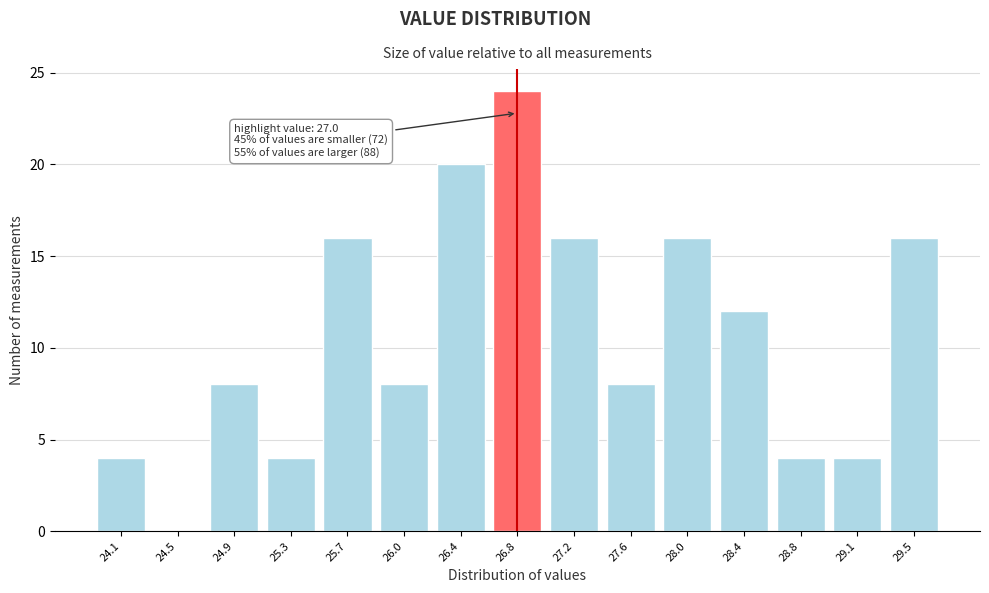

Reading left to right, transcribe all the data shown in this chart.

24.1=4	24.5=0	24.9=8	25.3=4	25.7=16	26.0=8	26.4=20	26.8=24	27.2=16	27.6=8	28.0=16	28.4=12	28.8=4	29.1=4	29.5=16